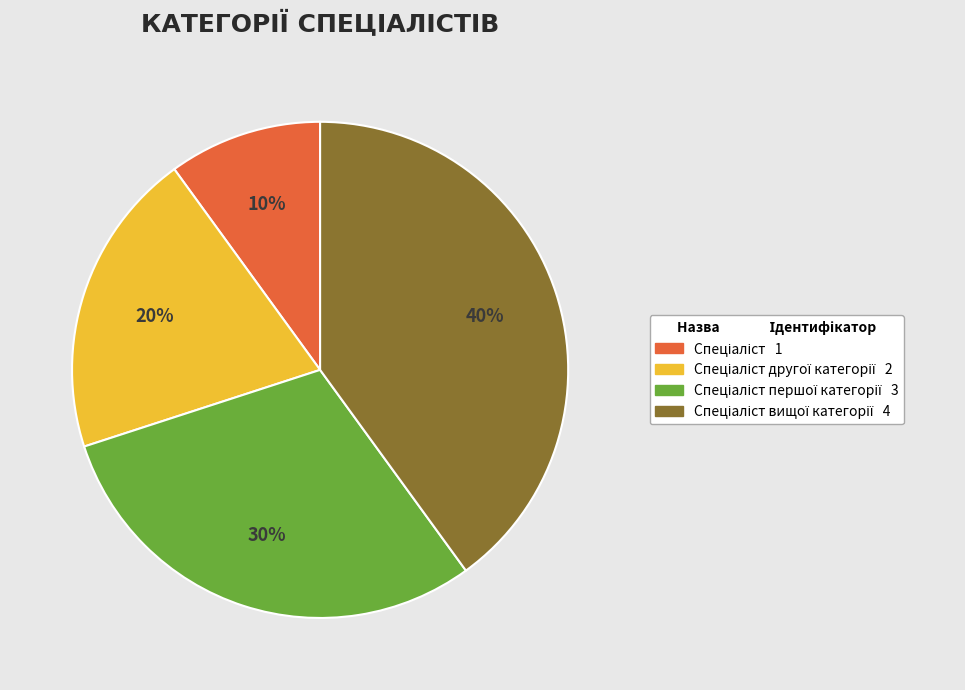

To the nearest percent, what is the average slice percentage?

25%